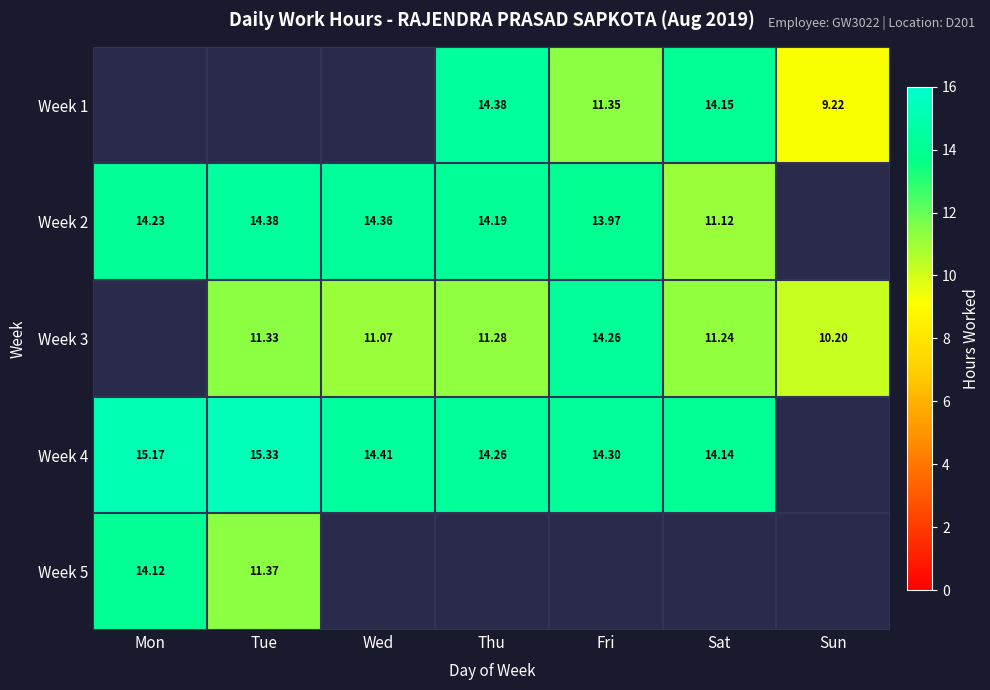

Which category has the lowest value in the Week 5 series?

Tue